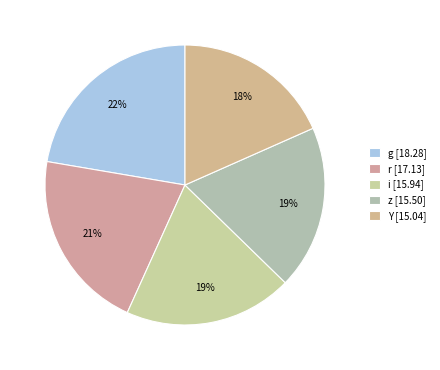

How many segments does this pie chart have?

5